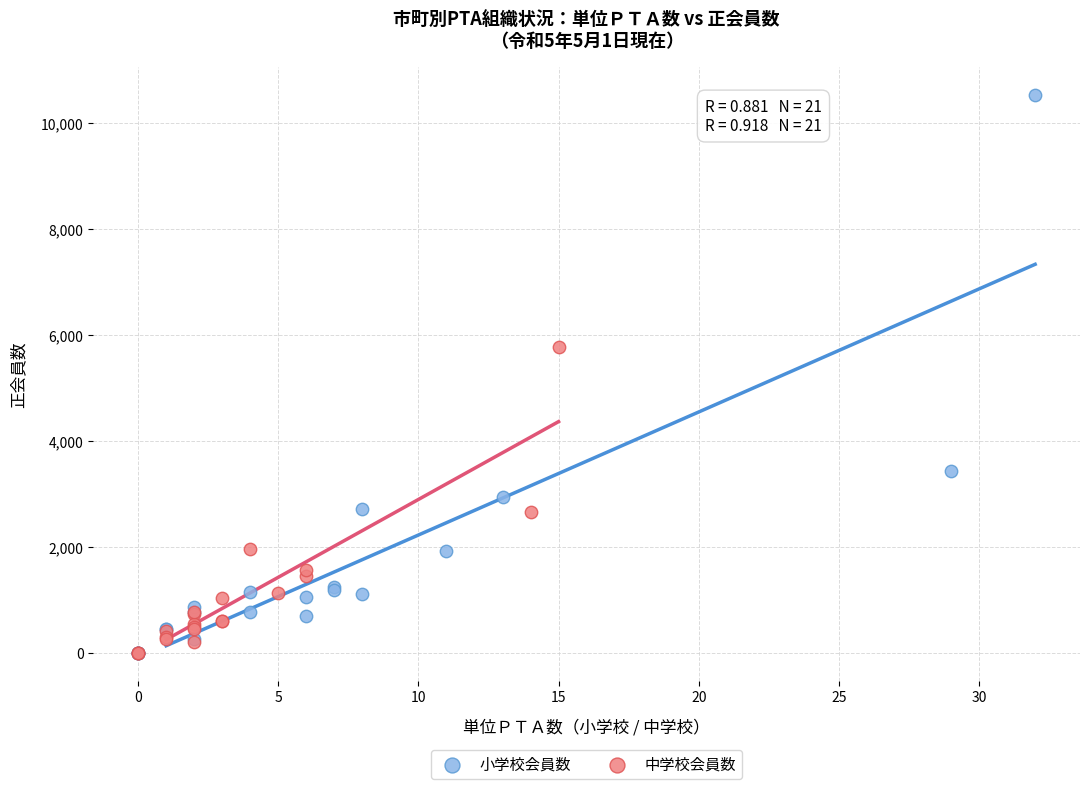

Which series reaches the maximum Y coordinate?

小学校会員数